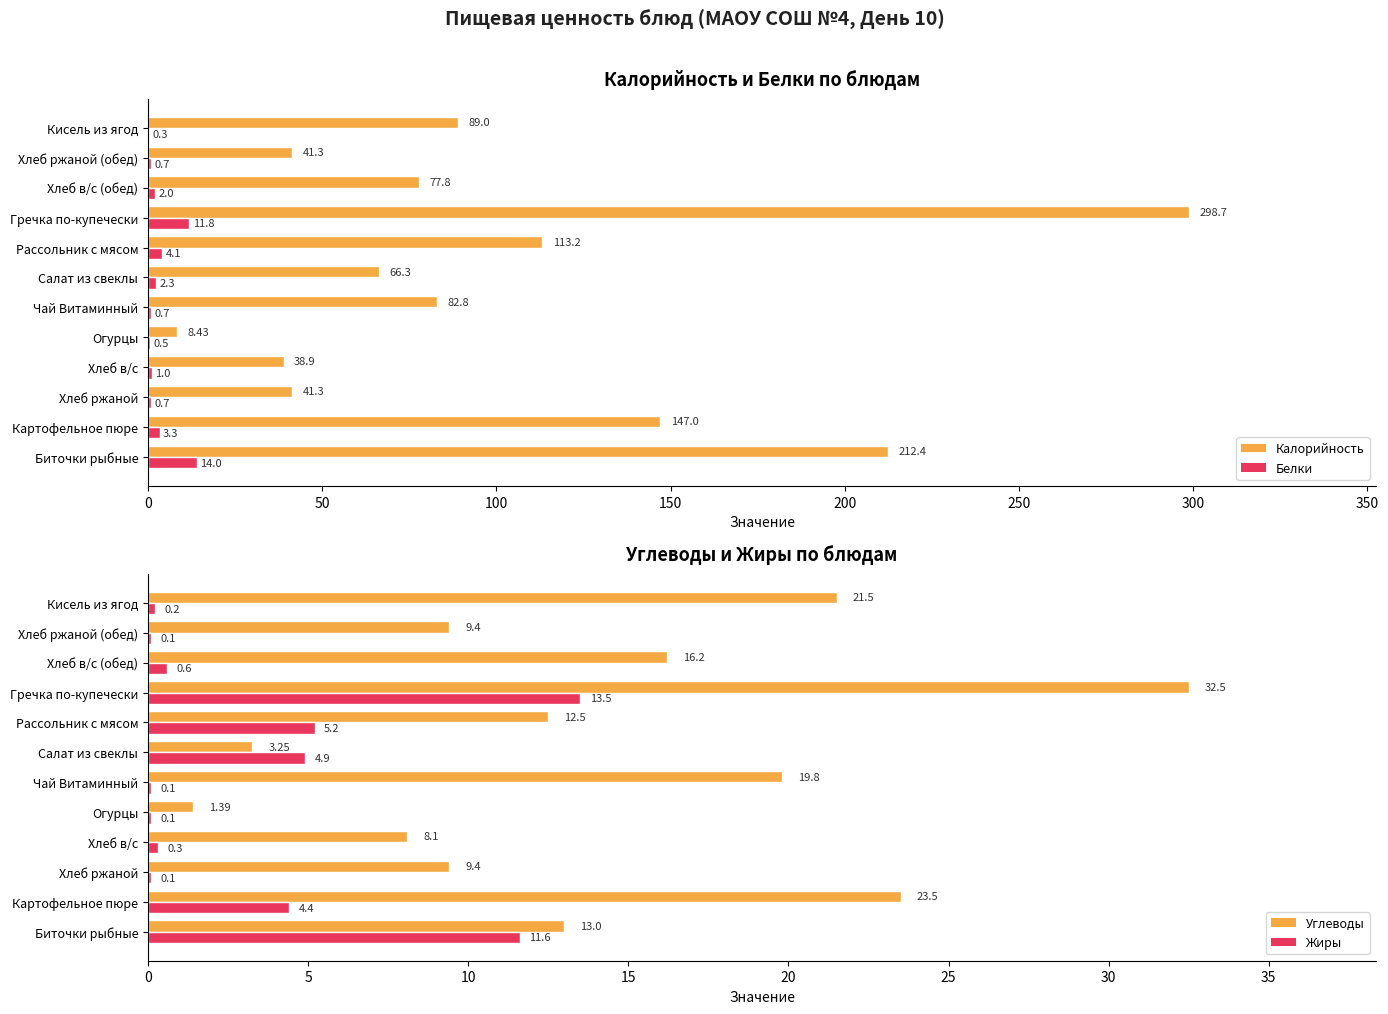

Which series has the largest range (max minus min)?

Калорийность